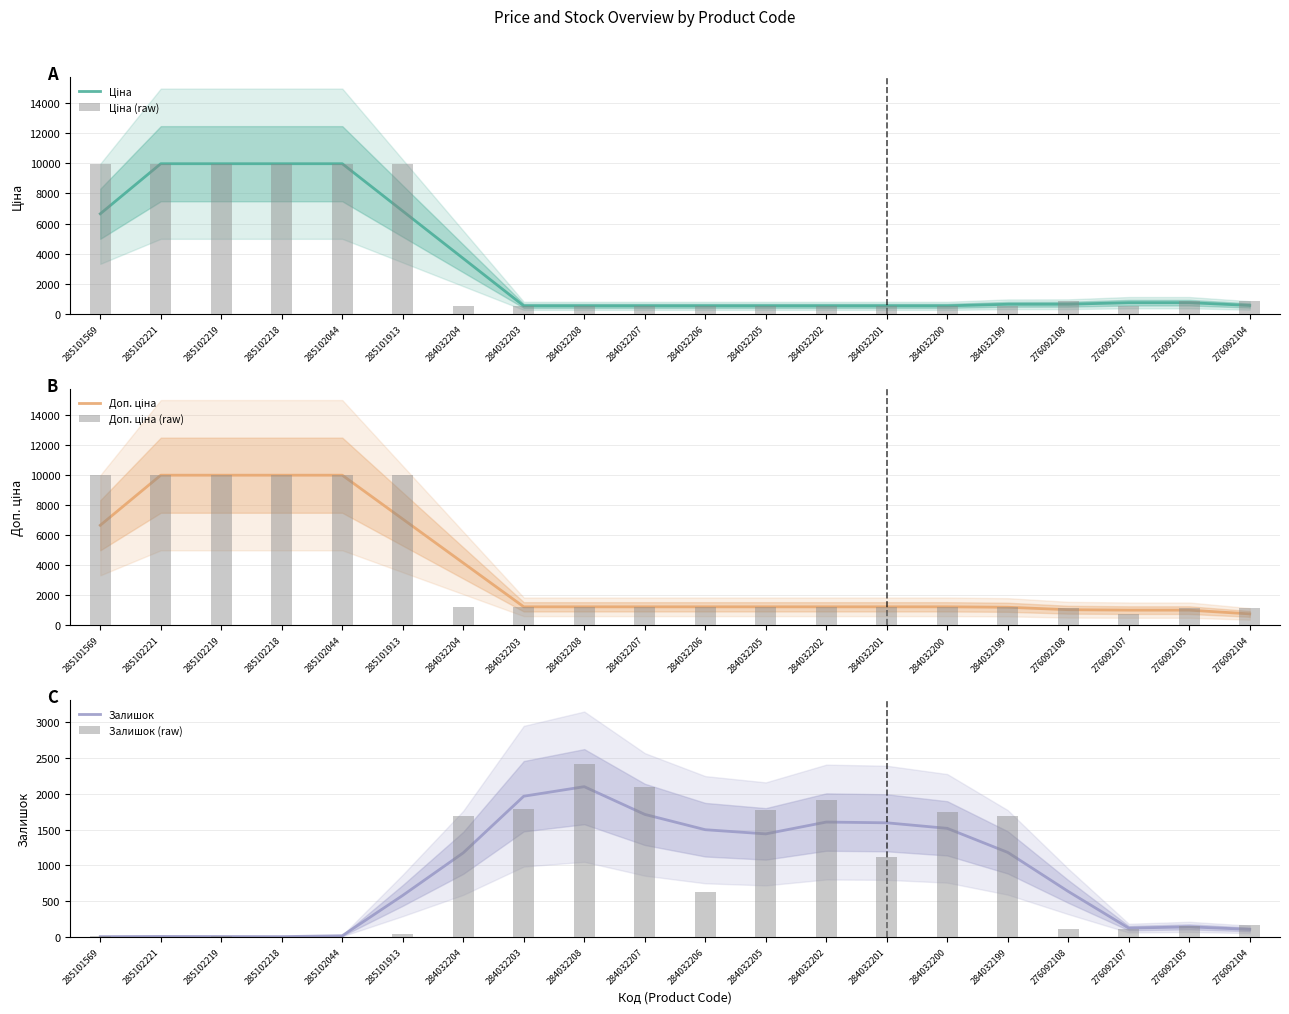

What is the maximum value shown in the chart?

9975.0